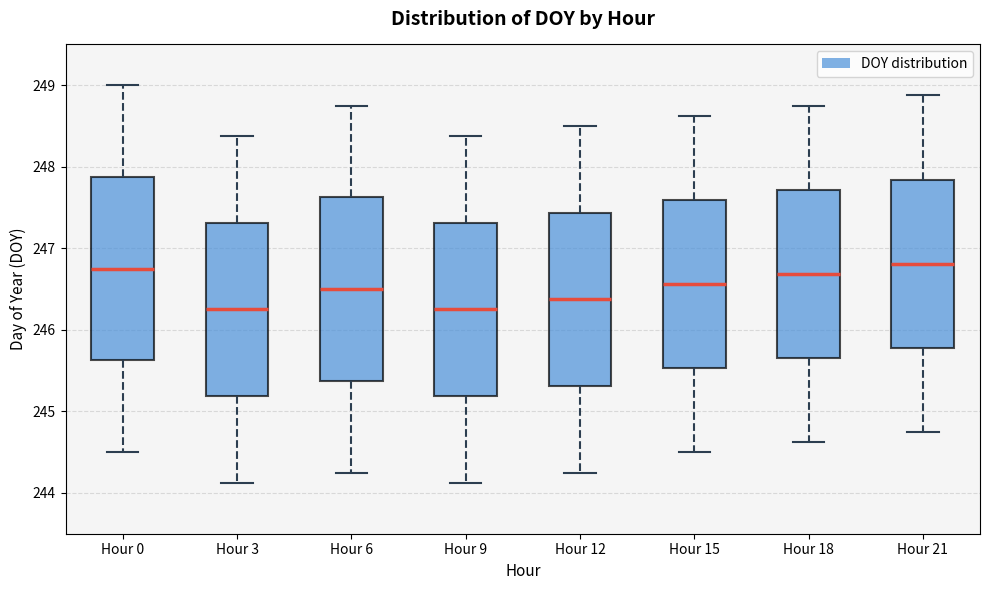

Reading left to right, transcribe this box plot: for each box, give where its median line is, the range the box spans, and where its two whiskers end, as read against the y-axis. The values are not printed on the chart, so give them approximately, as read against the axis.

Hour 0: median 246.8, box 245.6 to 247.9, whiskers 244.5 to 249.0
Hour 3: median 246.3, box 245.2 to 247.3, whiskers 244.1 to 248.4
Hour 6: median 246.5, box 245.4 to 247.6, whiskers 244.3 to 248.8
Hour 9: median 246.3, box 245.2 to 247.3, whiskers 244.1 to 248.4
Hour 12: median 246.4, box 245.3 to 247.4, whiskers 244.3 to 248.5
Hour 15: median 246.6, box 245.5 to 247.6, whiskers 244.5 to 248.6
Hour 18: median 246.7, box 245.7 to 247.7, whiskers 244.6 to 248.8
Hour 21: median 246.8, box 245.8 to 247.8, whiskers 244.8 to 248.9